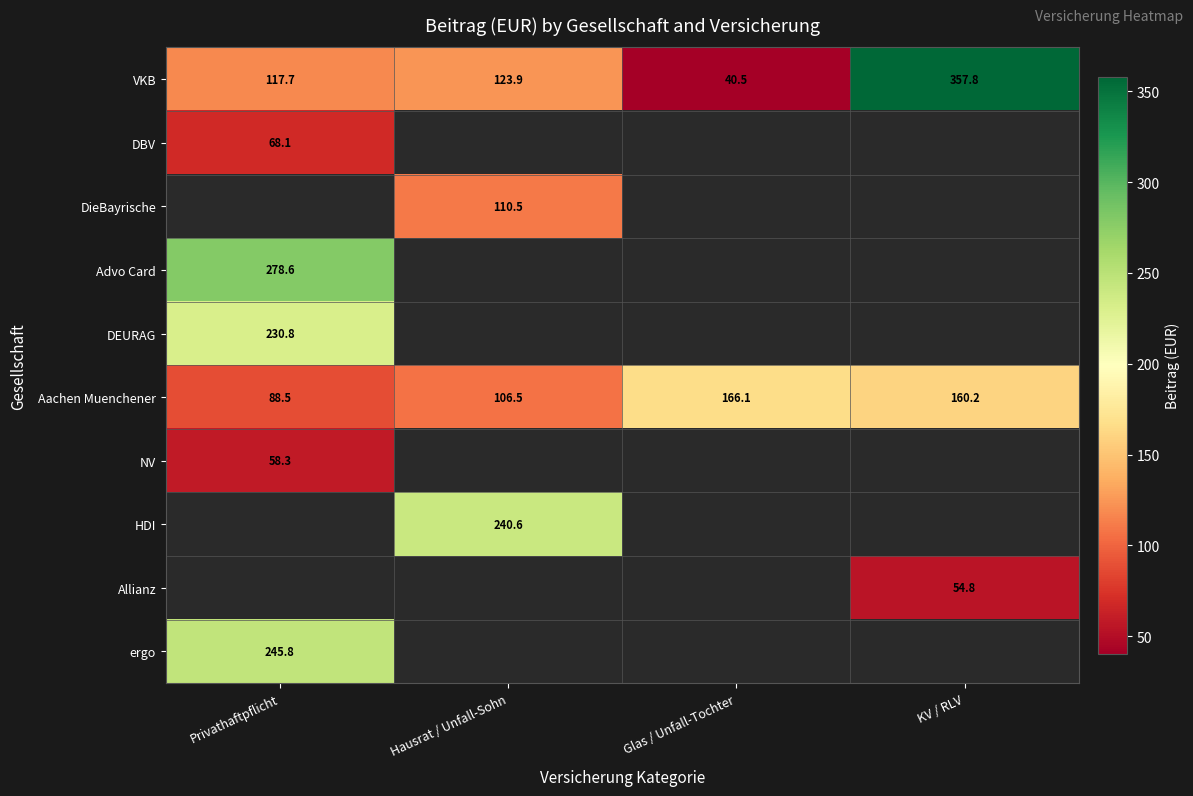

How many distinct data groups are displayed?

10